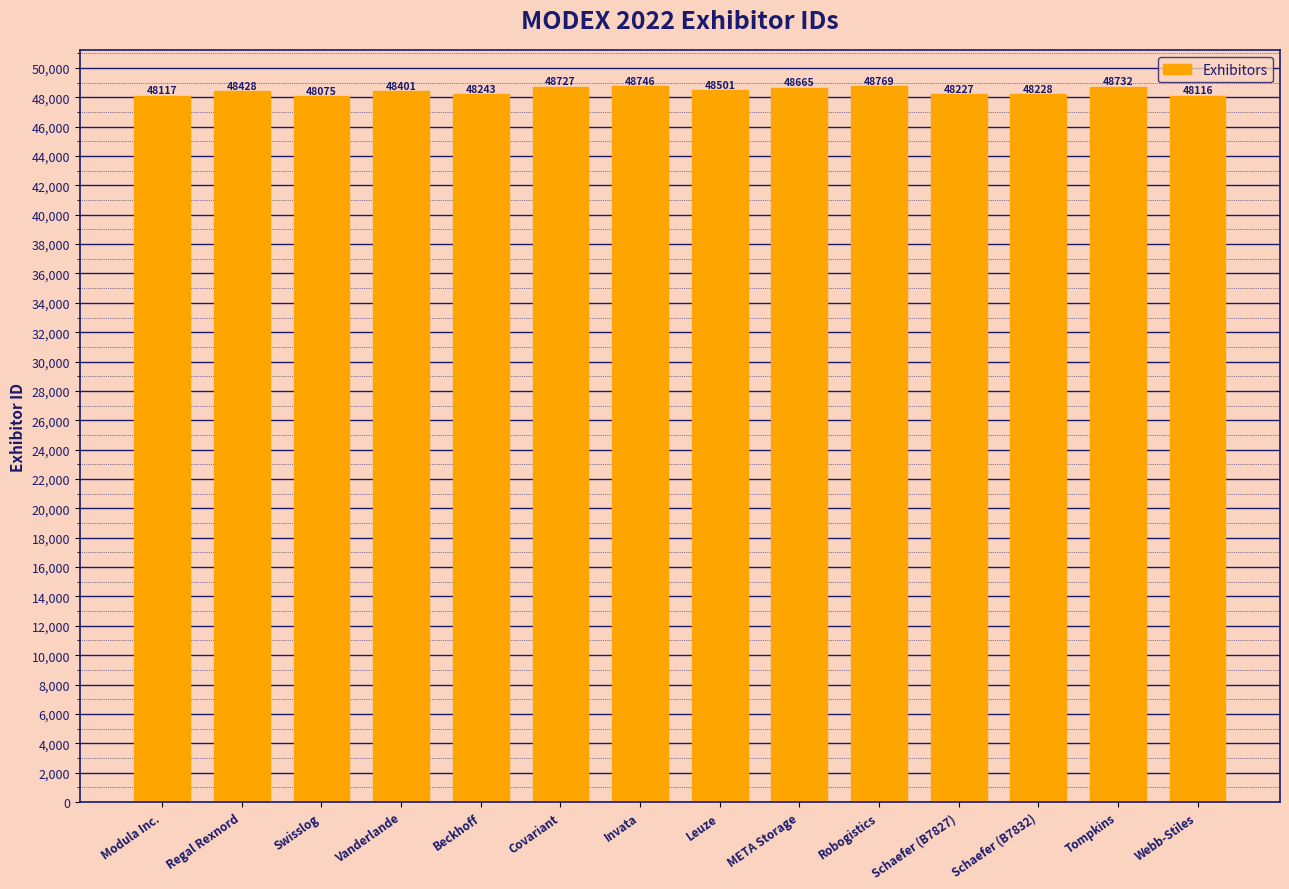

Reading left to right, what are all the values shown in this chart?

48117	48428	48075	48401	48243	48727	48746	48501	48665	48769	48227	48228	48732	48116